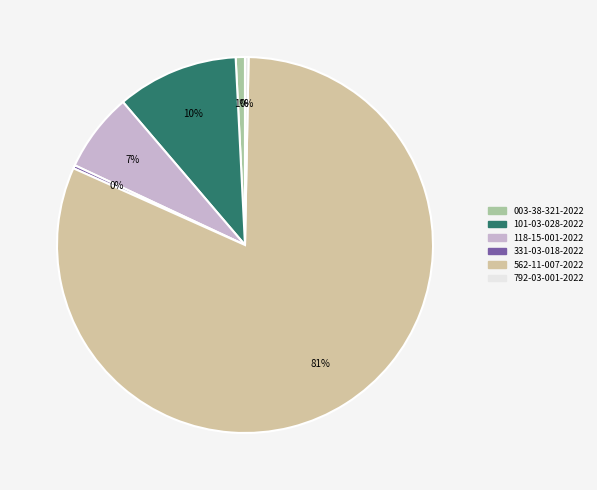

The 003-38-321-2022 slice represents 1% of the pie. True or false?

True